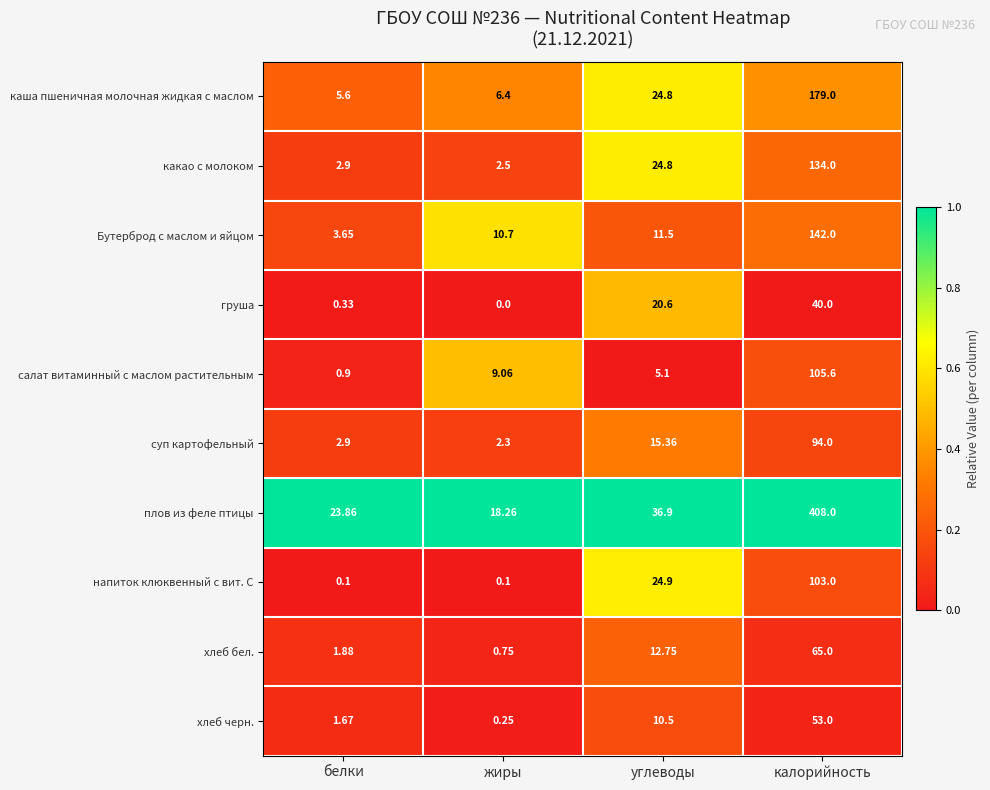

At how many categories does at least one series exceed 0?

4